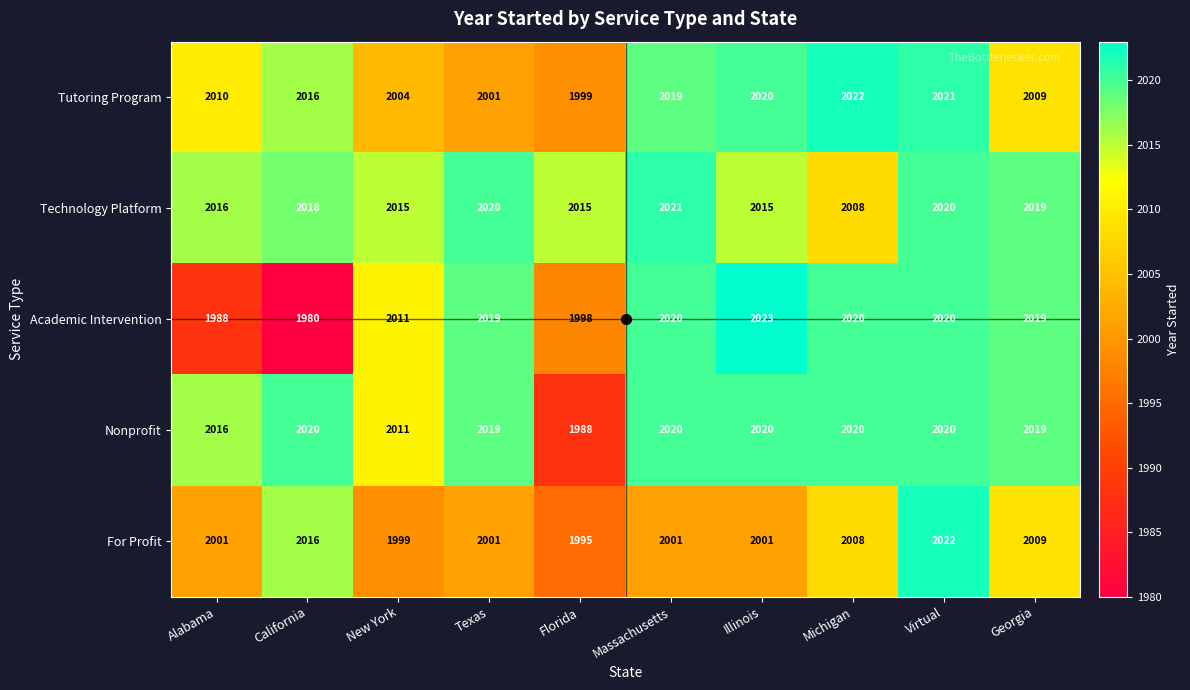

What is the difference between the second highest and second lowest values in the Technology Platform series?

5